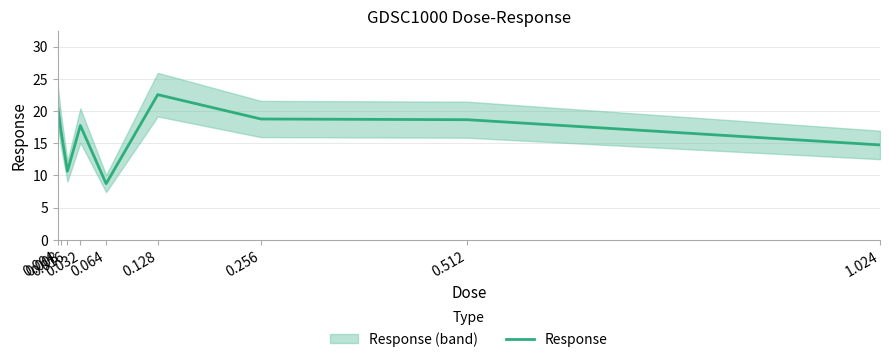

At which category does the chart reach its minimum across all series?

0.064